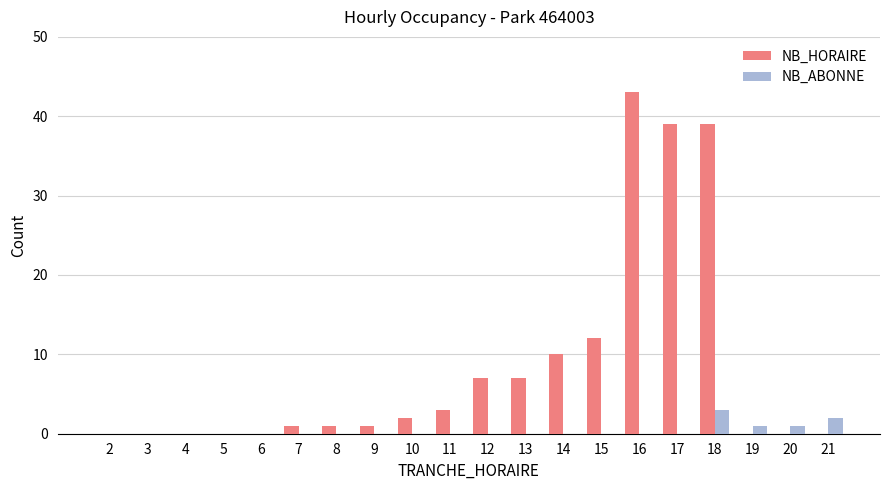

How many series are shown in this chart?

2